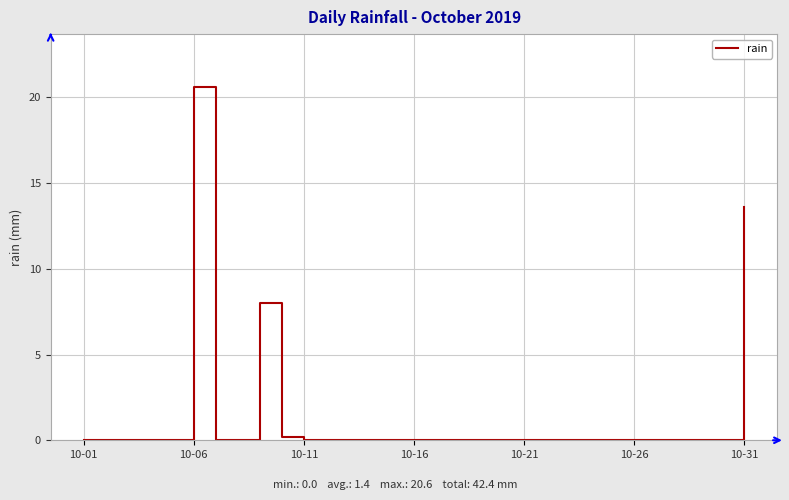

What is the maximum value shown in the chart?

20.6